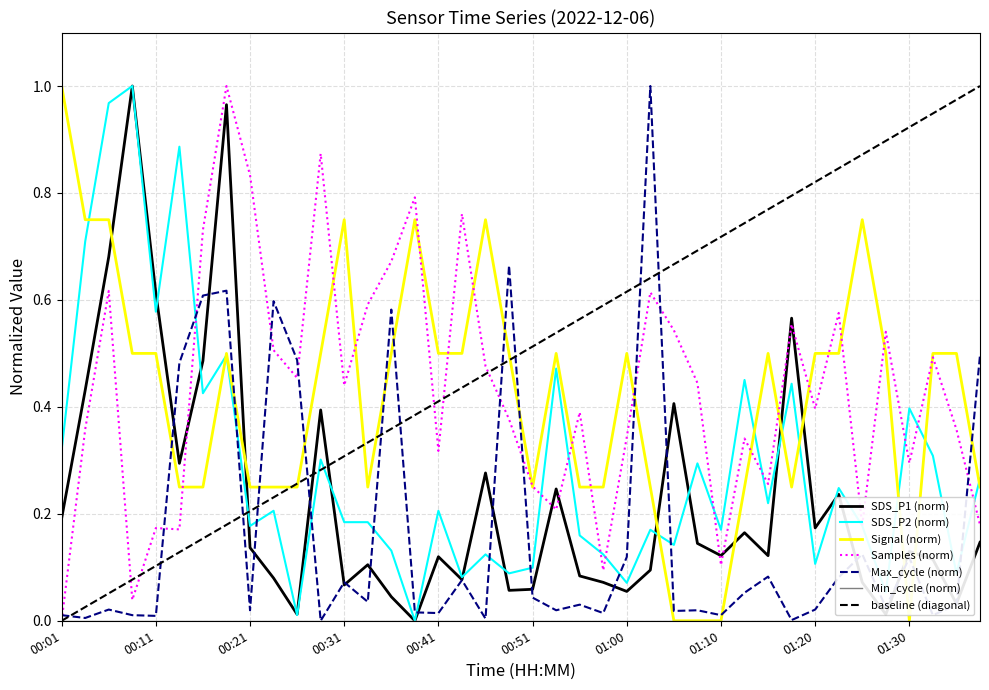

Is the value of Signal at 01:08 greater than the value of SDS_P1 at 00:55?

No